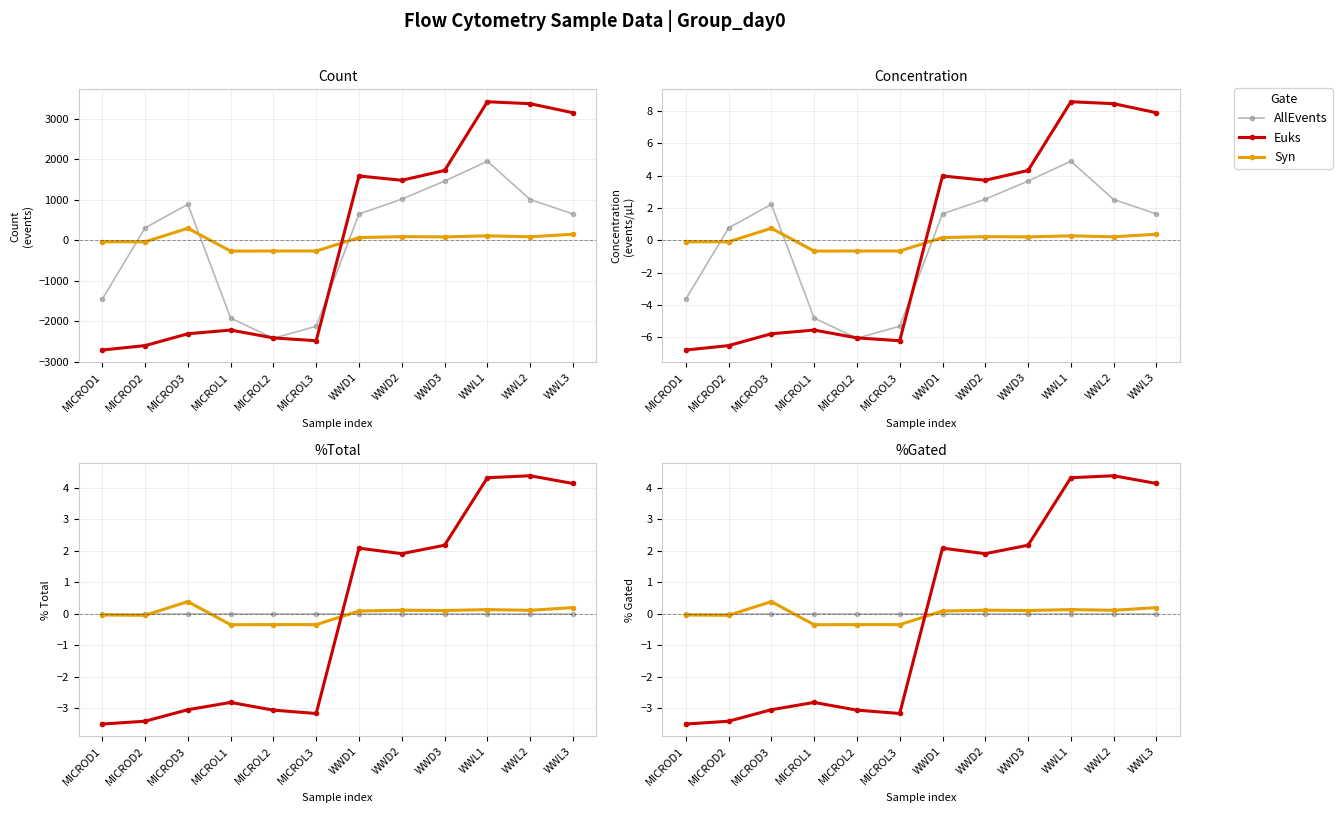

Reading right to left, what are all the values shown in this chart?

AllEvents: 0.0	0.0	0.0	0.0	0.0	0.0	0.0	0.0	0.0	0.0	0.0	0.0
Euks: 4.1	4.4	4.3	2.2	1.9	2.1	-3.2	-3.1	-2.8	-3.0	-3.4	-3.5
Syn: 0.2	0.1	0.1	0.1	0.1	0.1	-0.3	-0.3	-0.3	0.4	-0.0	-0.0